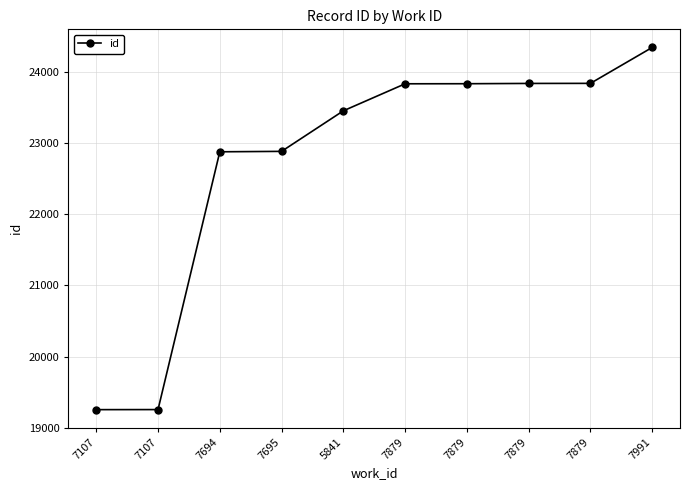

Reading right to left, transcribe all the data shown in this chart.

7991=24345	7879=23840	7879=23839	7879=23835	7879=23834	5841=23454	7695=22884	7694=22878	7107=19254	7107=19253